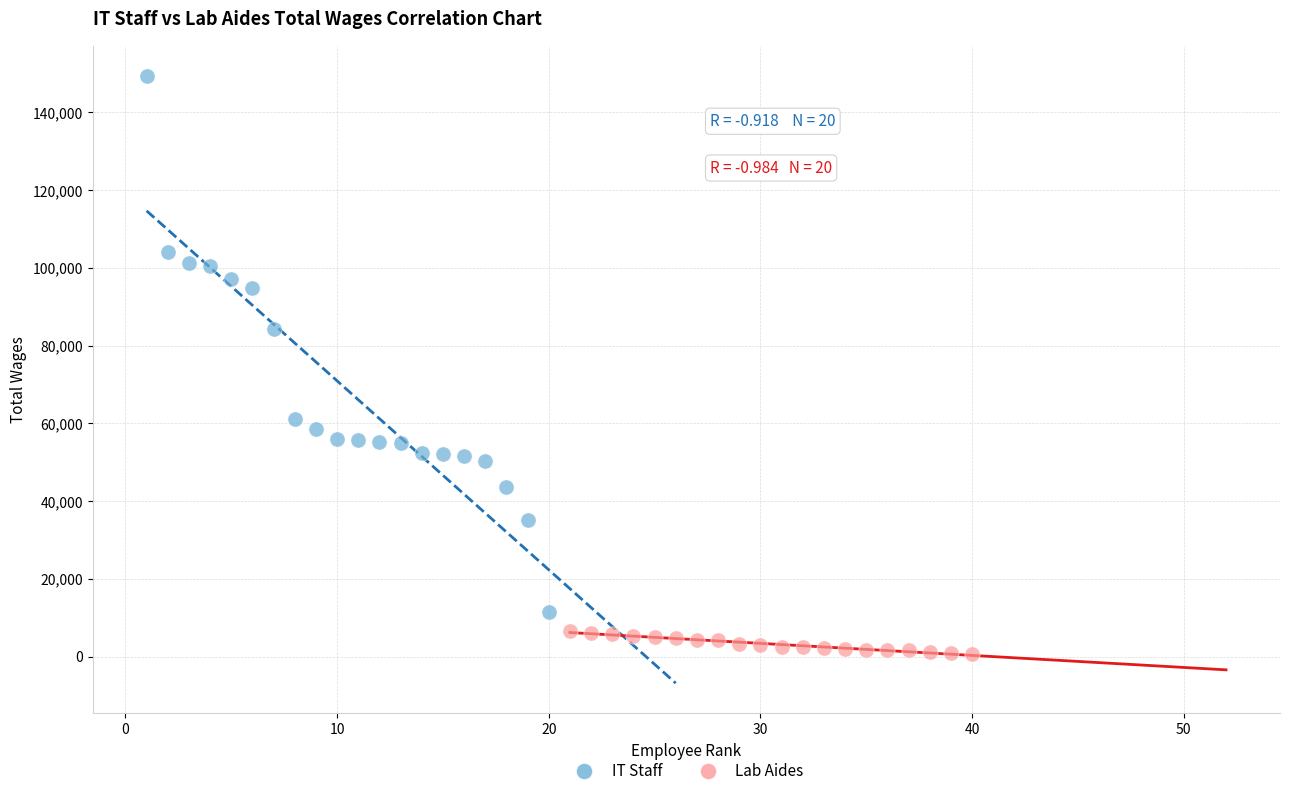

Which series reaches the maximum Y coordinate?

IT Staff